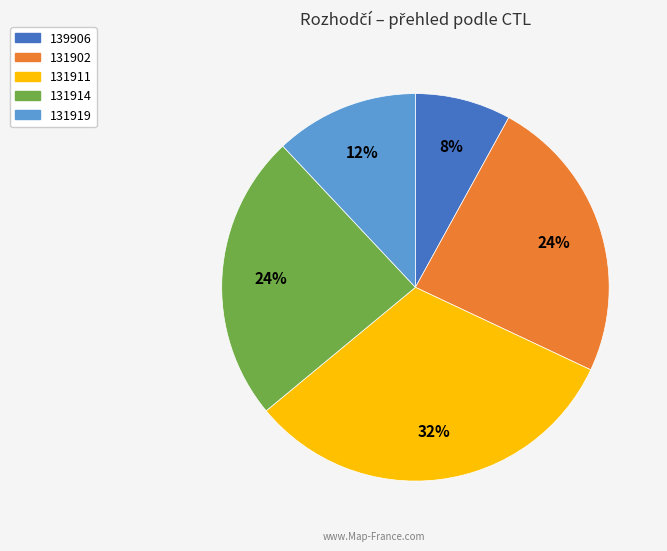

How many segments does this pie chart have?

5